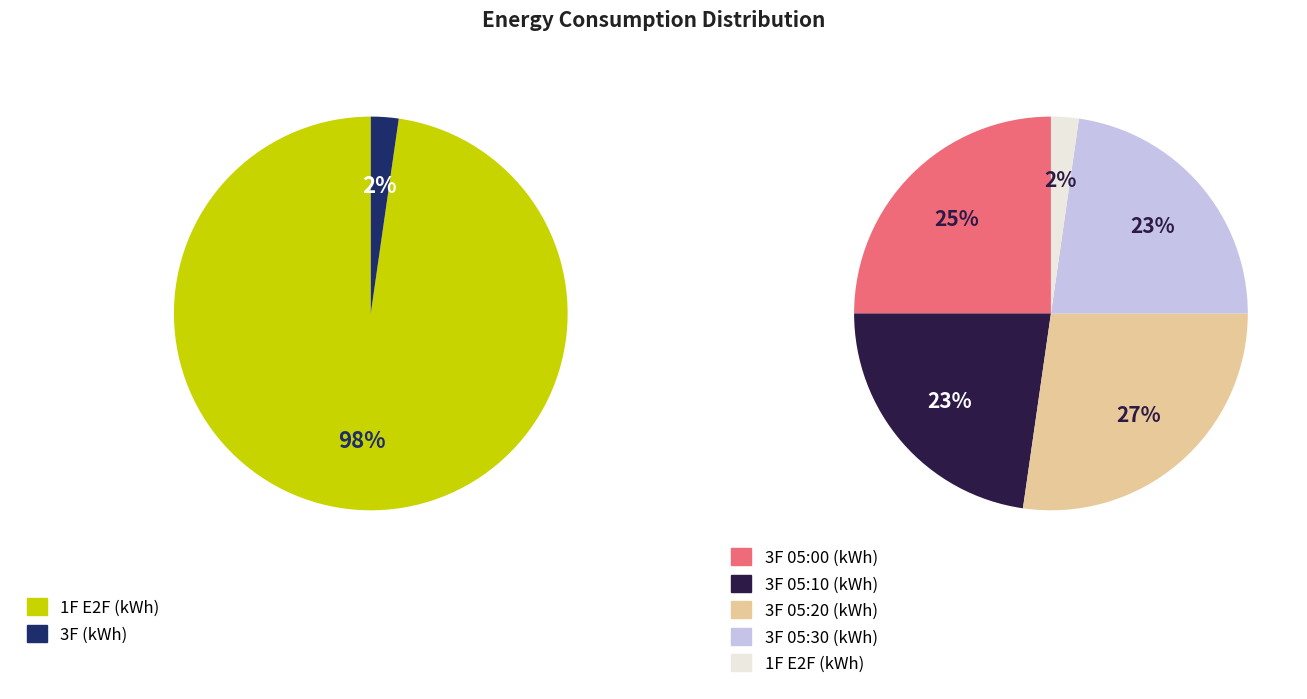

Which series changed the most between 06-01 05:00 and 06-01 05:10?

3F (kWh)